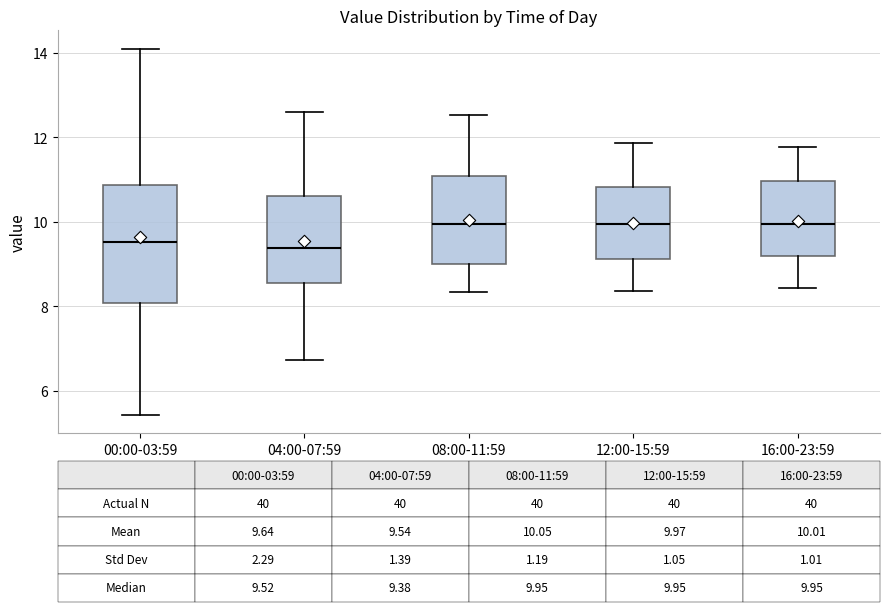

Which box is the tallest, from its lower edge to its upper edge?

00:00-03:59